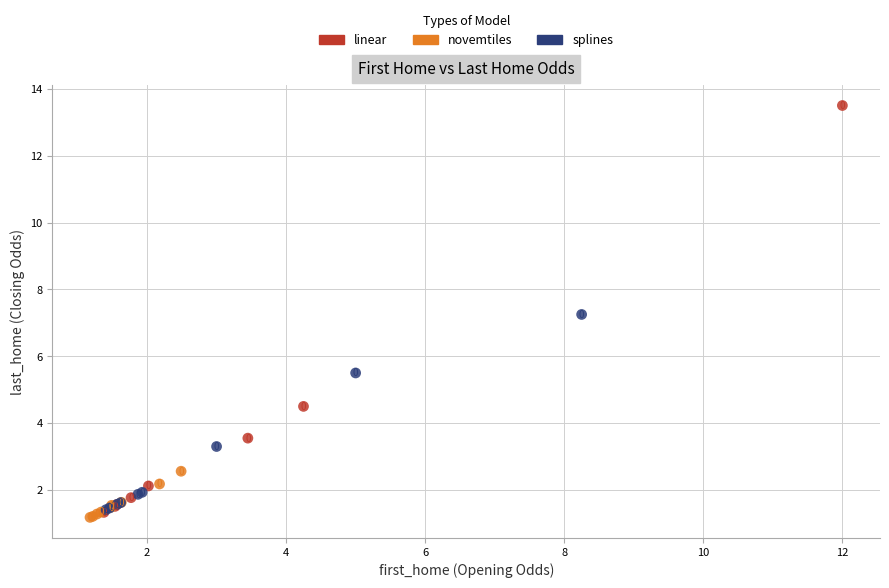

Which series contains the highest Y value?

linear